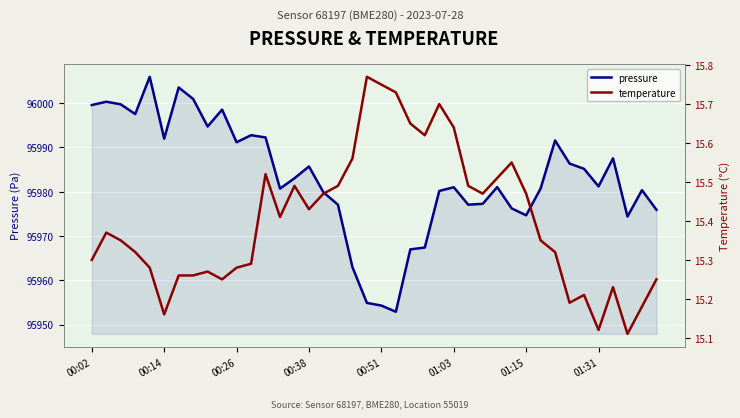

What is the average value of the pressure series?

95983.1